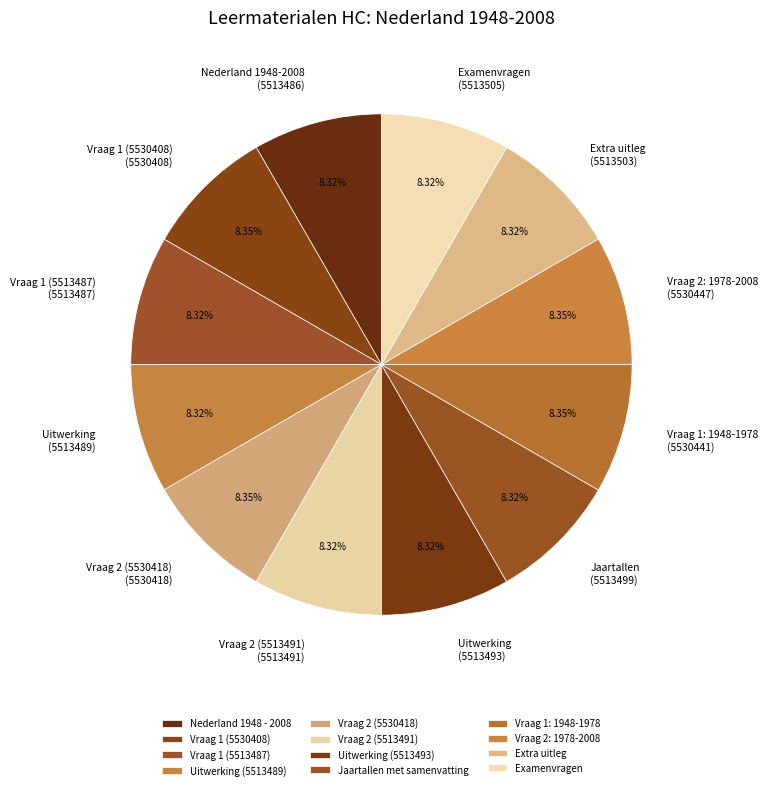

Count the number of slices in the pie.

12